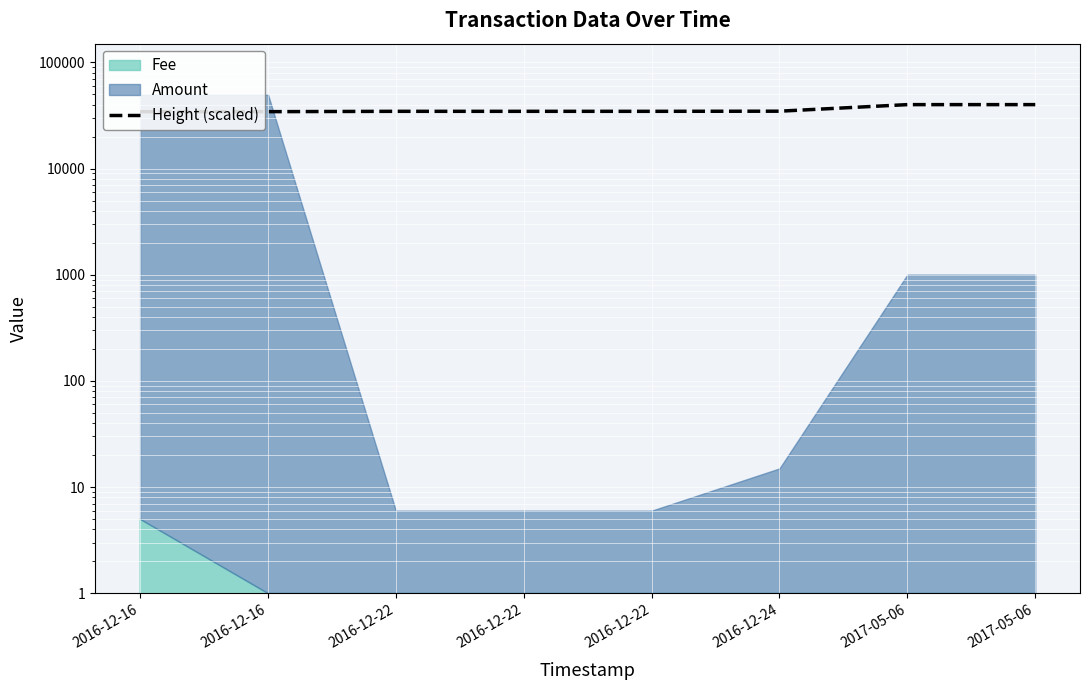

True or false: the data has more than 2 interior local peaks.

False